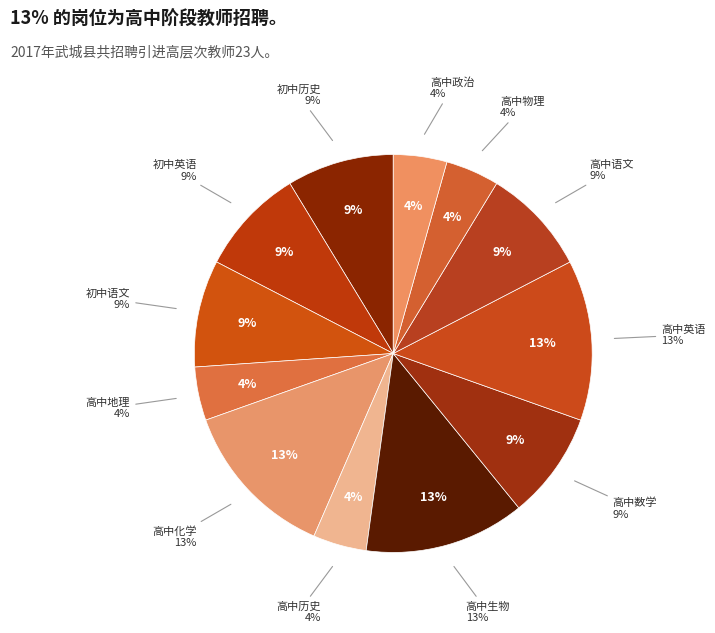

Does 19 represent more than half of the total?

No